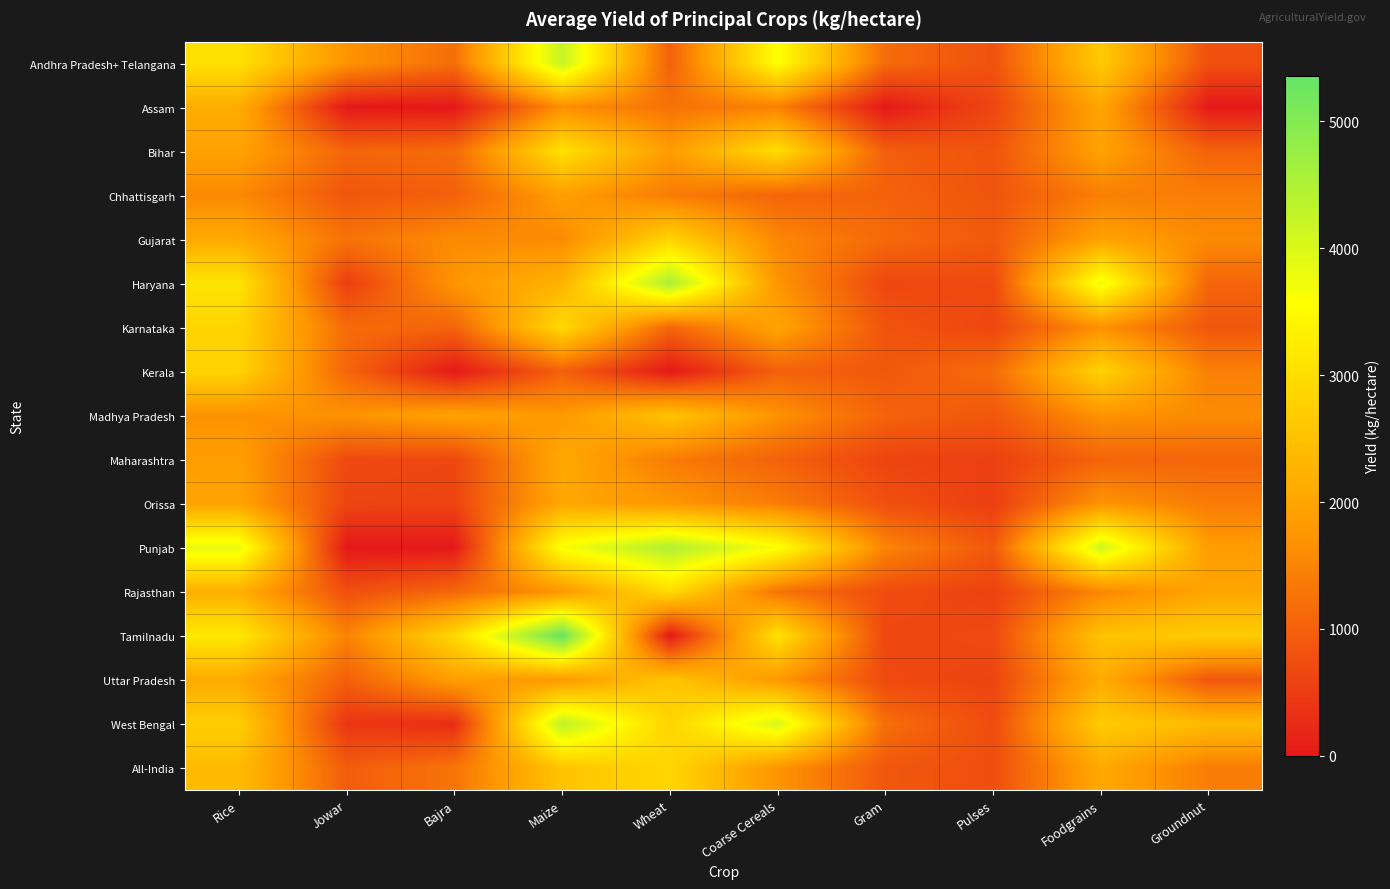

Reading right to left, what are all the values shown in this chart?

Andhra Pradesh+ Telangana: Groundnut=770.7	Foodgrains=2652.5	Pulses=797.2	Gram=1149.6	Coarse Cereals=3597.0	Wheat=1000.0	Maize=4257.3	Bajra=1205.1	Jowar=1722.2	Rice=3036.3
Assam: Groundnut=0.0	Foodgrains=2011.9	Pulses=642.3	Gram=0.0	Coarse Cereals=1464.3	Wheat=1257.1	Maize=1652.2	Bajra=0.0	Jowar=0.0	Rice=2134.8
Bihar: Groundnut=1022.2	Foodgrains=1947.9	Pulses=829.9	Gram=969.1	Coarse Cereals=2986.9	Wheat=1850.6	Maize=3049.1	Bajra=1149.8	Jowar=1065.4	Rice=1951.4
Chhattisgarh: Groundnut=1412.5	Foodgrains=1432.8	Pulses=833.7	Gram=1034.9	Coarse Cereals=1070.4	Wheat=1387.7	Maize=1886.2	Bajra=1000.0	Jowar=862.7	Rice=1581.0
Gujarat: Groundnut=1585.9	Foodgrains=1955.2	Pulses=912.1	Gram=1129.4	Coarse Cereals=1540.2	Wheat=2809.8	Maize=1588.7	Bajra=1603.8	Jowar=1256.8	Rice=2085.4
Haryana: Groundnut=1050.0	Foodgrains=3772.0	Pulses=691.9	Gram=656.7	Coarse Cereals=1738.9	Wheat=4574.1	Maize=2250.0	Bajra=1749.3	Jowar=520.0	Rice=3112.7
Karnataka: Groundnut=870.2	Foodgrains=1683.6	Pulses=644.4	Gram=813.8	Coarse Cereals=1992.0	Wheat=1091.4	Maize=2921.5	Bajra=1060.1	Jowar=1154.7	Rice=2826.9
Kerala: Groundnut=1437.5	Foodgrains=2805.0	Pulses=1158.2	Gram=895.2	Coarse Cereals=1010.3	Wheat=0.0	Maize=1015.2	Bajra=0.0	Jowar=1075.6	Rice=2817.7
Madhya Pradesh: Groundnut=1601.7	Foodgrains=1718.7	Pulses=877.1	Gram=1038.9	Coarse Cereals=1697.4	Wheat=2550.7	Maize=1790.0	Bajra=1977.8	Jowar=1713.6	Rice=1683.9
Maharashtra: Groundnut=1062.4	Foodgrains=1042.9	Pulses=553.5	Gram=615.0	Coarse Cereals=1024.5	Wheat=1381.0	Maize=2080.3	Bajra=652.2	Jowar=680.9	Rice=1891.4
Orissa: Groundnut=1377.9	Foodgrains=1733.4	Pulses=527.4	Gram=769.9	Coarse Cereals=1402.3	Wheat=1771.9	Maize=2055.2	Bajra=612.8	Jowar=626.3	Rice=1988.8
Punjab: Groundnut=1857.1	Foodgrains=4144.2	Pulses=894.5	Gram=1500.0	Coarse Cereals=3635.0	Wheat=4491.6	Maize=3650.8	Bajra=0.0	Jowar=0.0	Rice=3837.9
Rajasthan: Groundnut=2013.4	Foodgrains=1535.2	Pulses=580.2	Gram=724.7	Coarse Cereals=1257.1	Wheat=2974.1	Maize=1770.8	Bajra=1097.0	Jowar=763.3	Rice=2185.8
Tamilnadu: Groundnut=2697.4	Foodgrains=2528.9	Pulses=688.6	Gram=646.6	Coarse Cereals=3063.0	Wheat=0.0	Maize=5359.9	Bajra=2893.8	Jowar=1484.4	Rice=3190.7
Uttar Pradesh: Groundnut=857.1	Foodgrains=2117.1	Pulses=618.2	Gram=683.2	Coarse Cereals=1787.4	Wheat=2561.4	Maize=1790.7	Bajra=1899.2	Jowar=993.9	Rice=2082.4
West Bengal: Groundnut=2371.6	Foodgrains=2691.3	Pulses=712.7	Gram=1185.2	Coarse Cereals=4033.5	Wheat=2835.8	Maize=4335.2	Bajra=285.7	Jowar=400.0	Rice=2731.4
All-India: Groundnut=1399.7	Foodgrains=2069.9	Pulses=744.3	Gram=875.3	Coarse Cereals=1728.8	Wheat=2871.8	Maize=2557.1	Bajra=1271.9	Jowar=953.0	Rice=2389.6